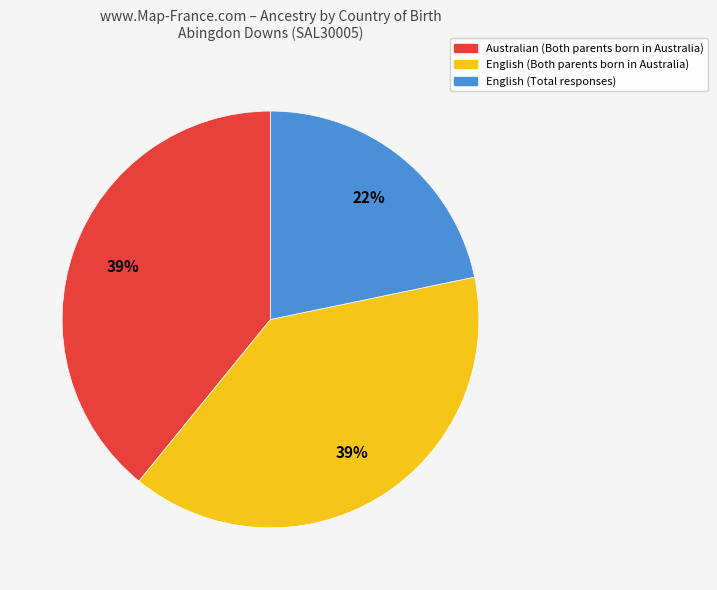

Approximately how many times larger is the value at English (Total responses) compared to Australian (Both parents born in Australia)?

0.6